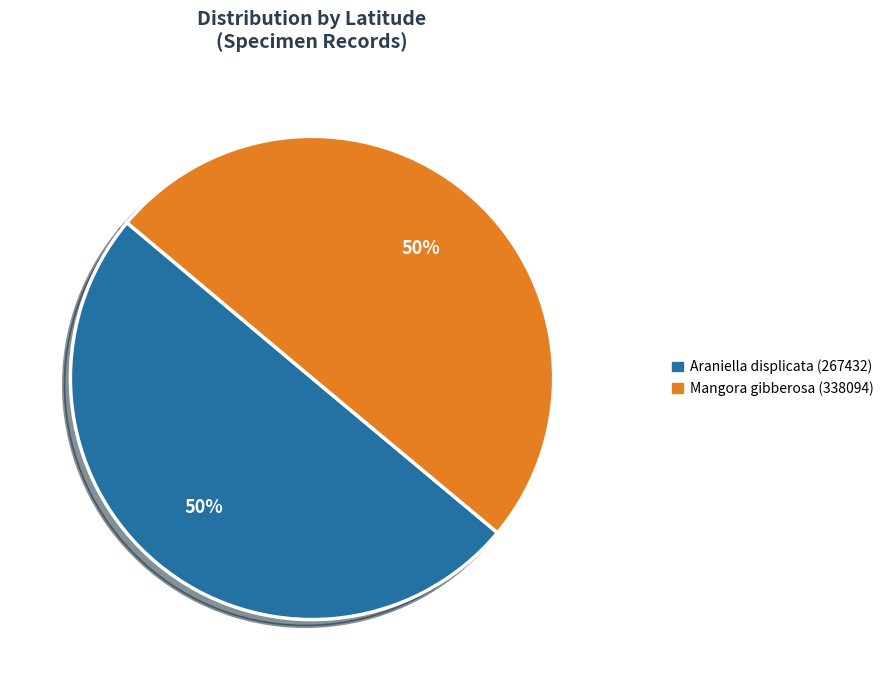

The Araniella displicata (267432) slice represents 50% of the pie. True or false?

True